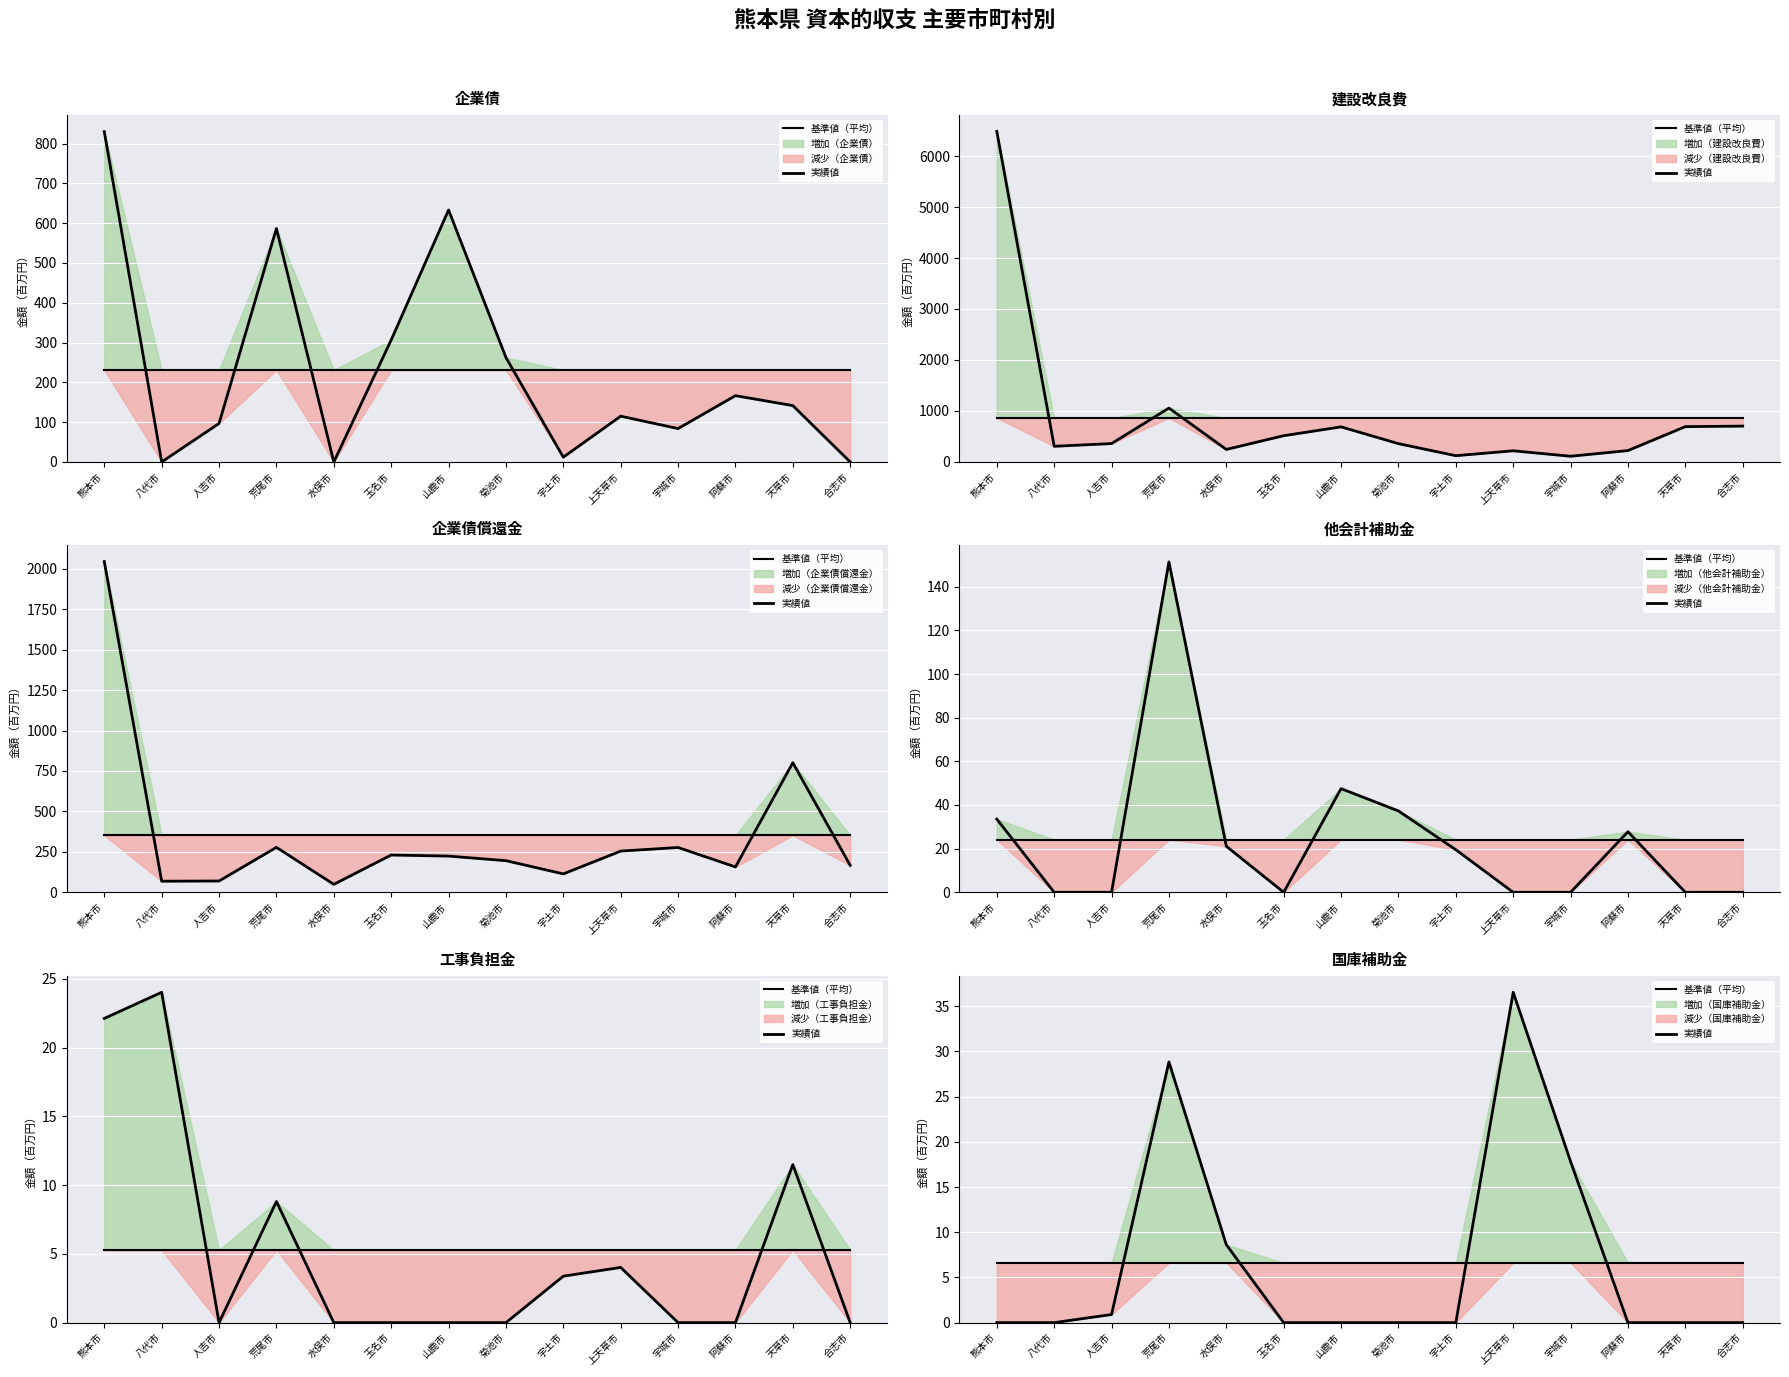

What is the label of the 11th point from the left?

宇城市